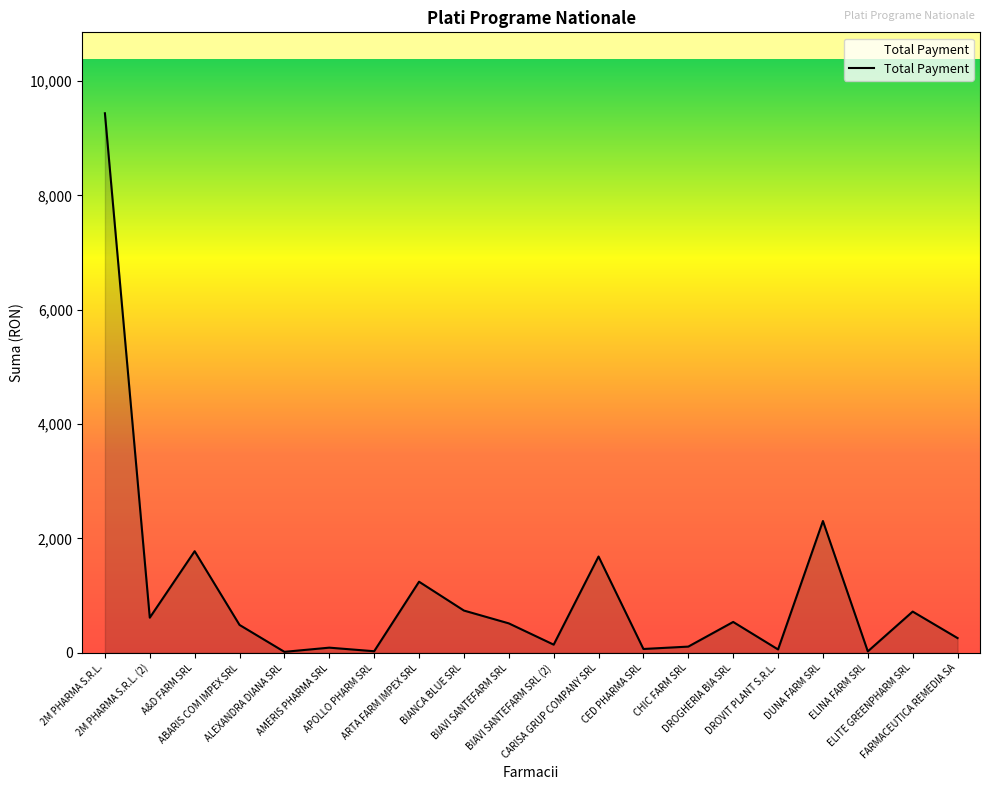

What is the label of the 2nd point from the right?

ELITE GREENPHARM SRL